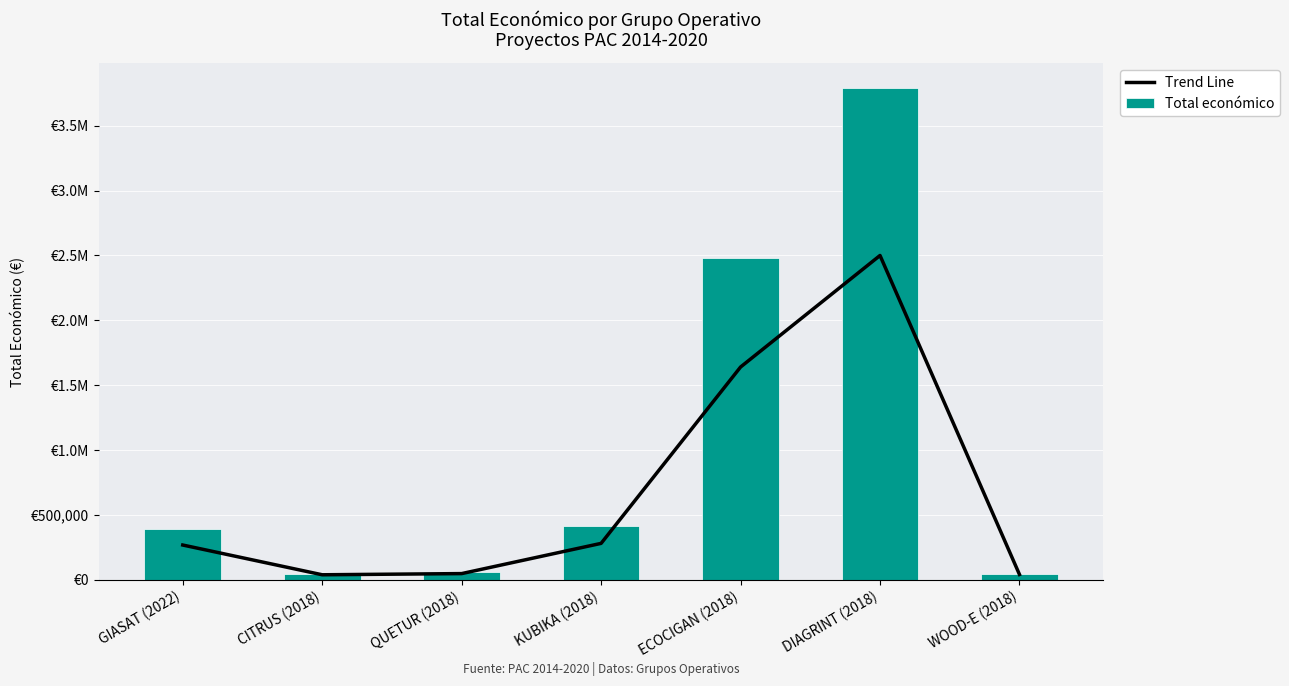

At which category does the chart reach its peak across all series?

DIAGRINT (2018)